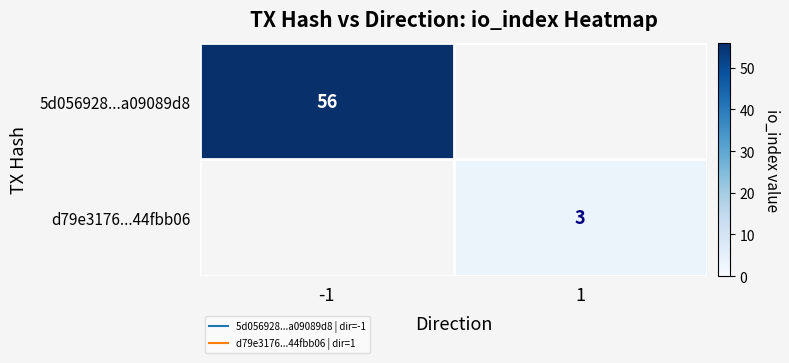

What is the smallest value displayed?

3.0